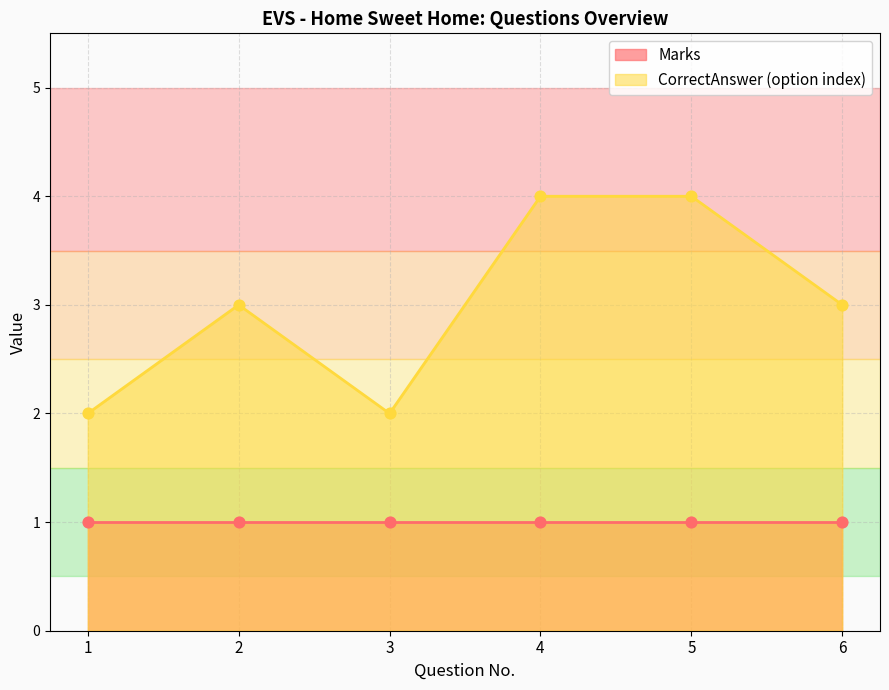

Approximately how many times larger is the value at 5 compared to 4?

1.0